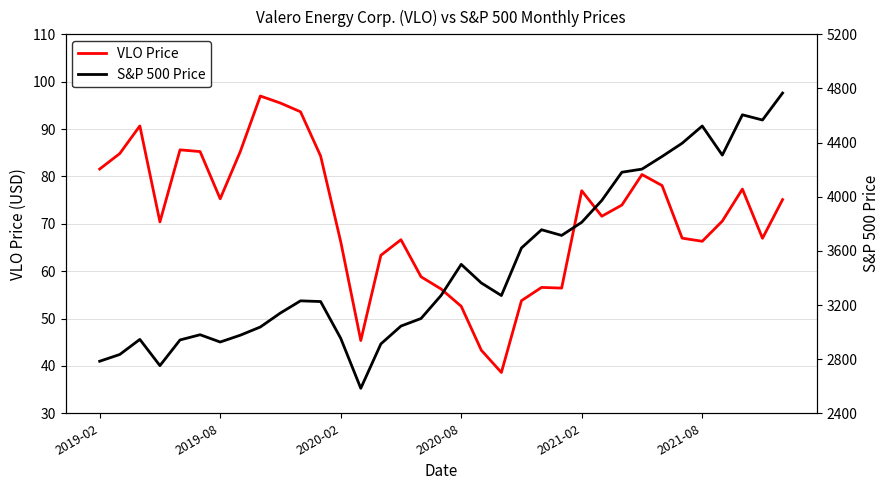

True or false: S&P 500 Price and VLO Price intersect in this chart.

False